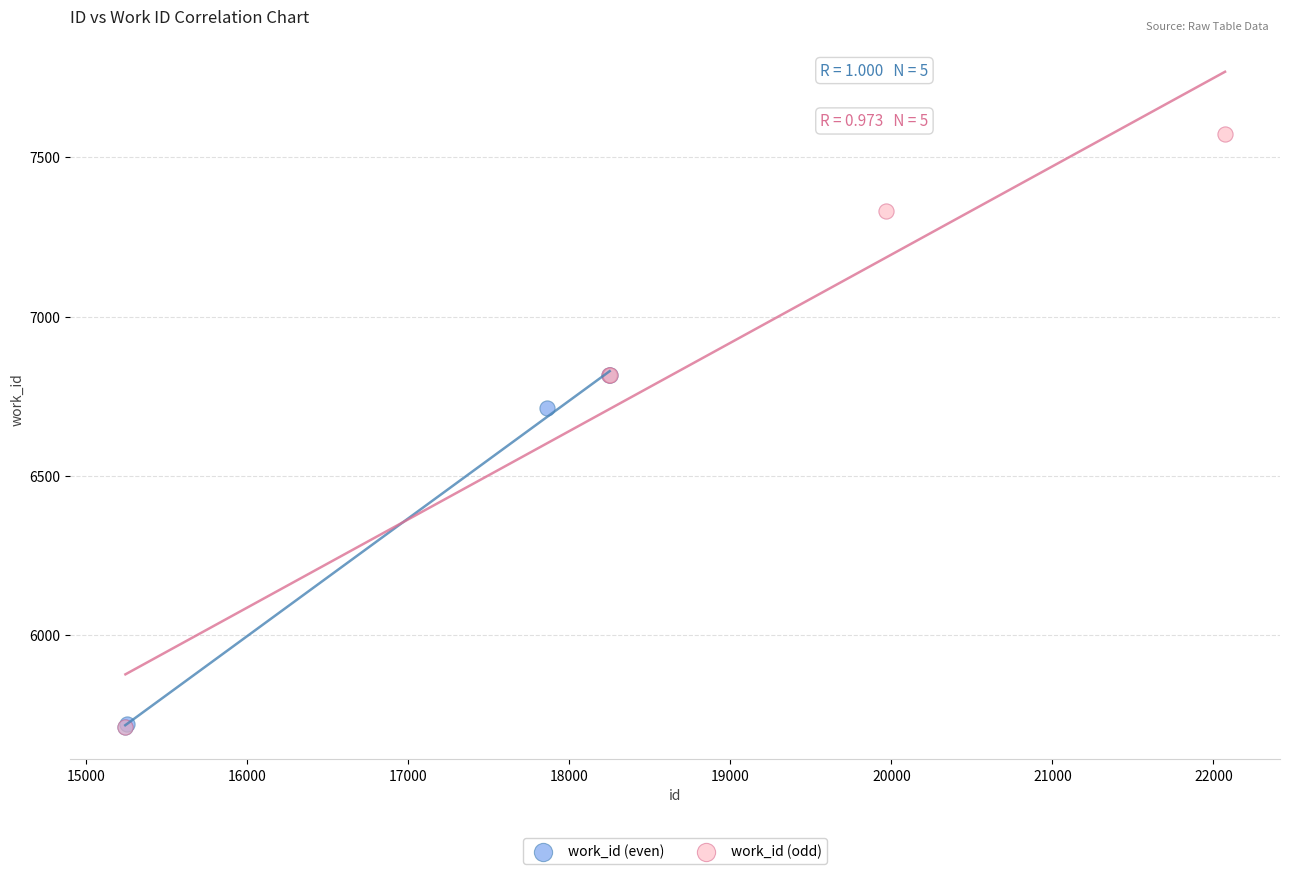

Which series has the largest Y range (max minus min)?

work_id (odd)